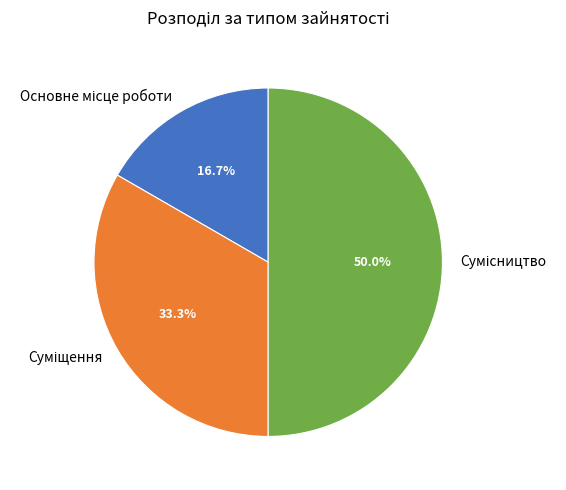

To the nearest percent, what portion does Суміщення represent?

33%